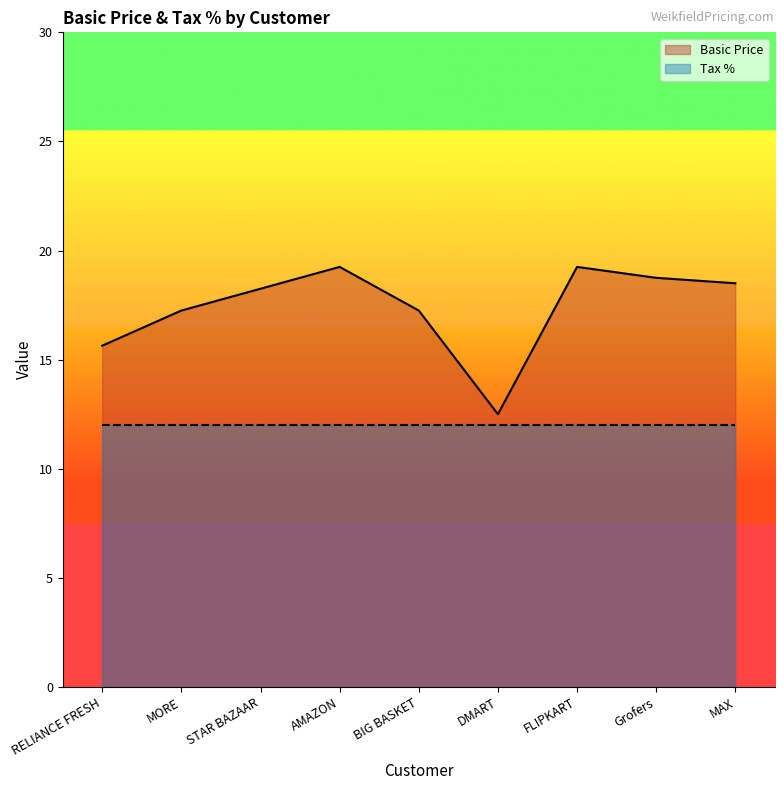

How many data points are less than 18?

4